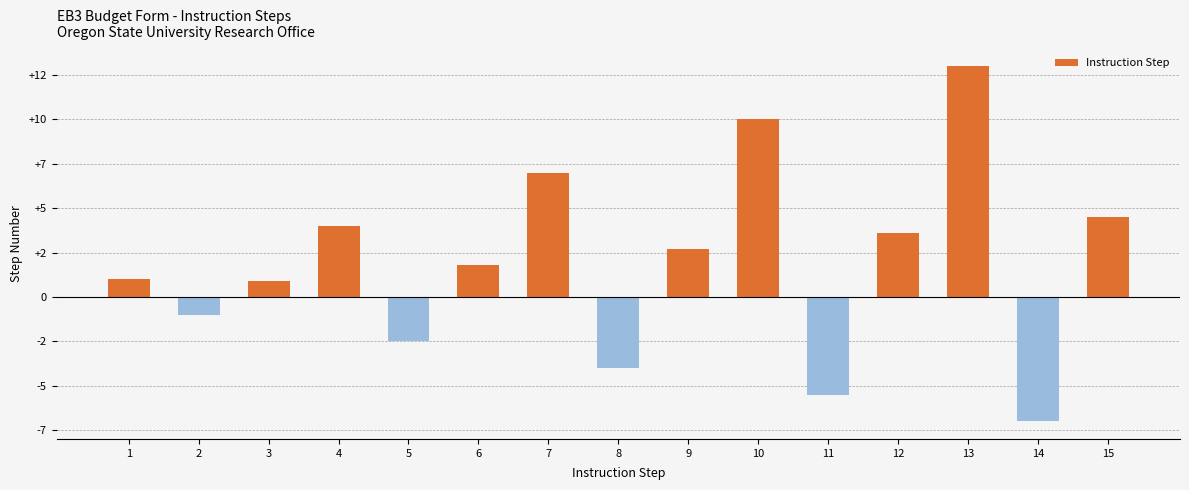

Are the bars horizontal?

No